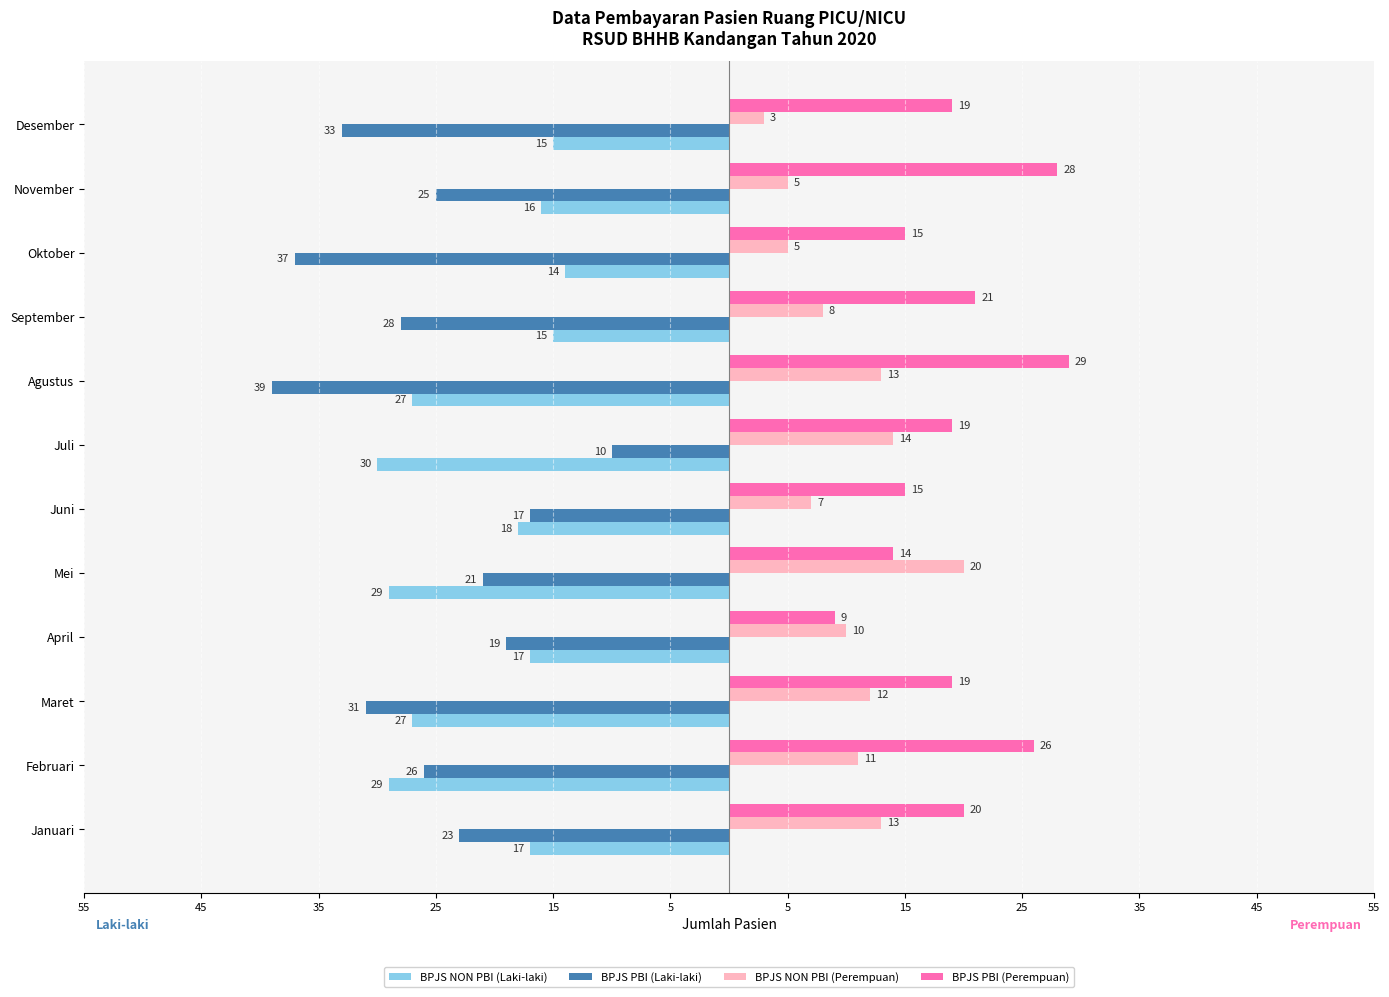

What are all the series names shown in the legend?

BPJS NON PBI (Laki-laki), BPJS PBI (Laki-laki), BPJS NON PBI (Perempuan), BPJS PBI (Perempuan)